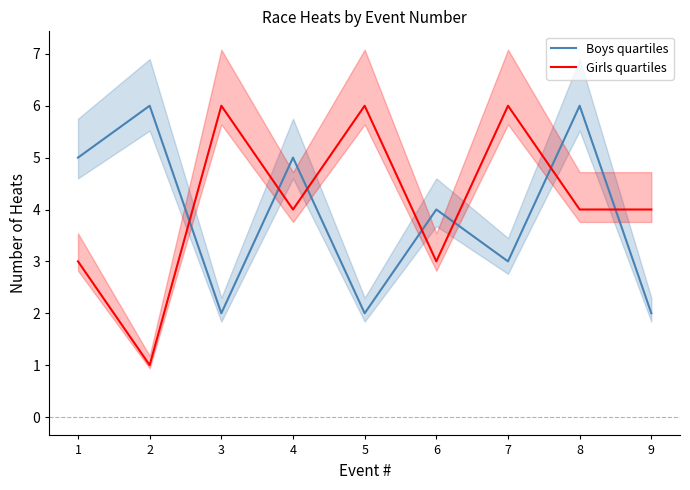

Which category has the lowest value in the Girls quartiles series?

2